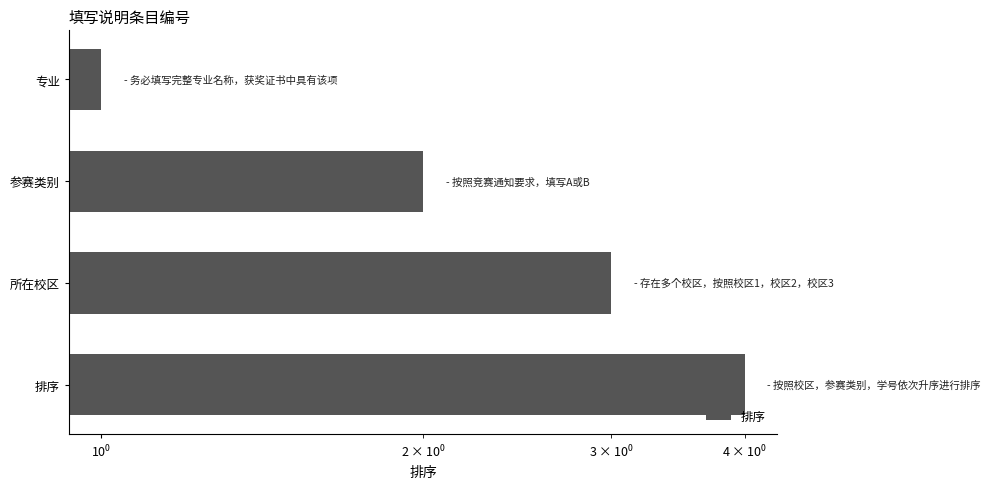

What is the value of the 2nd bar from the left?

2